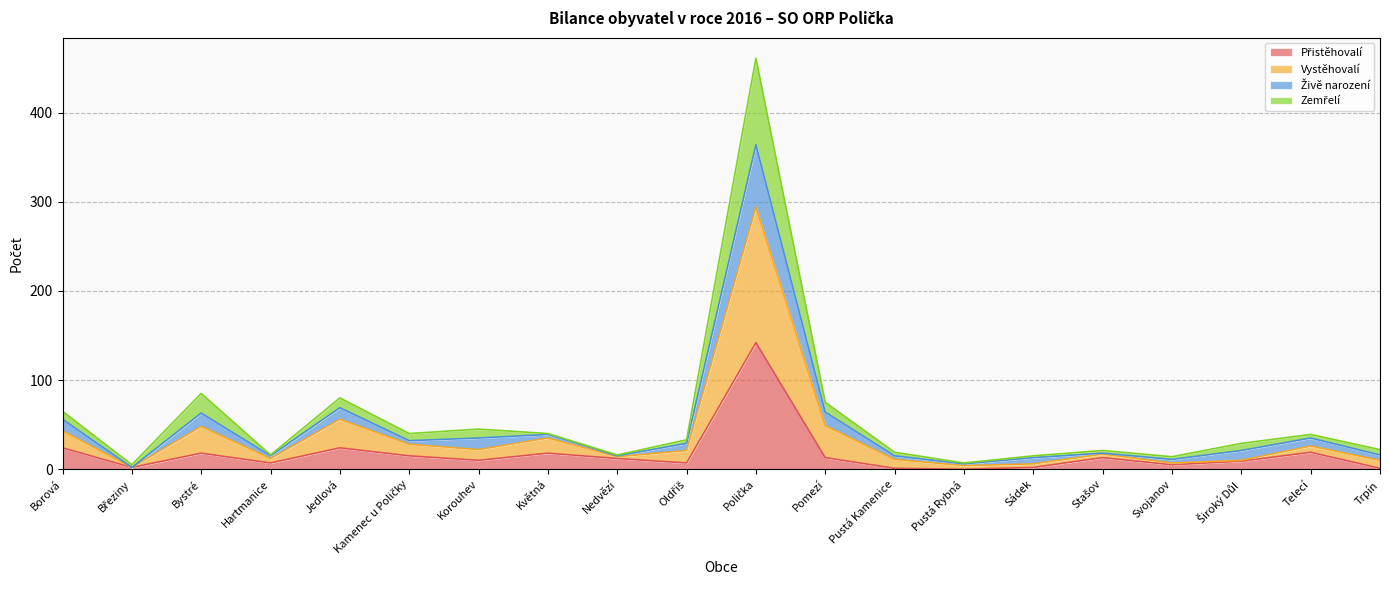

At which category does Živě narození reach its first local peak?

Bystré